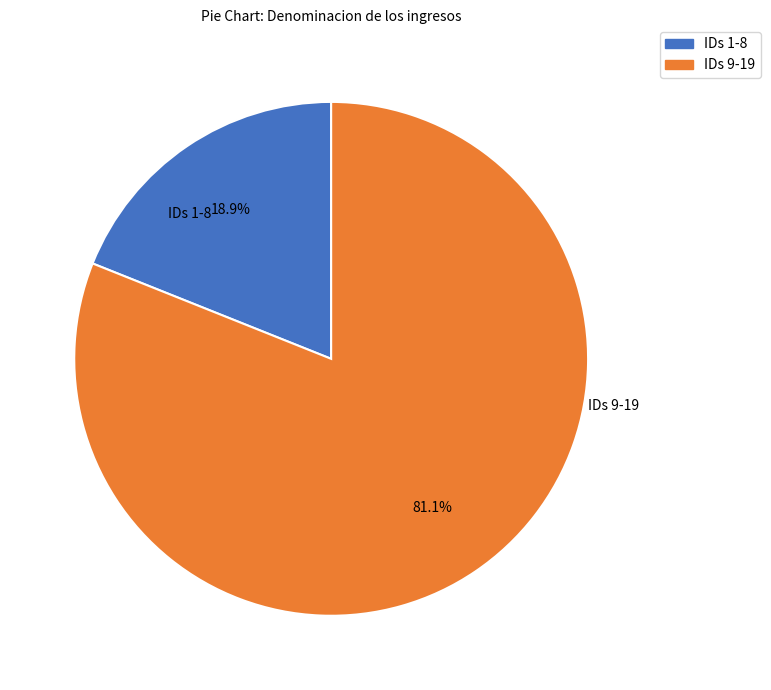

How many segments does this pie chart have?

2